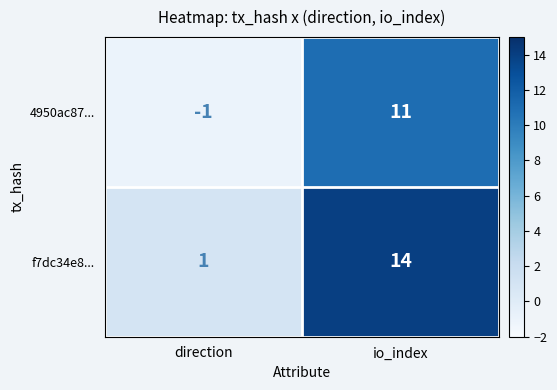

What is the approximate value of f7dc34e8... at io_index, to the nearest 5?

15